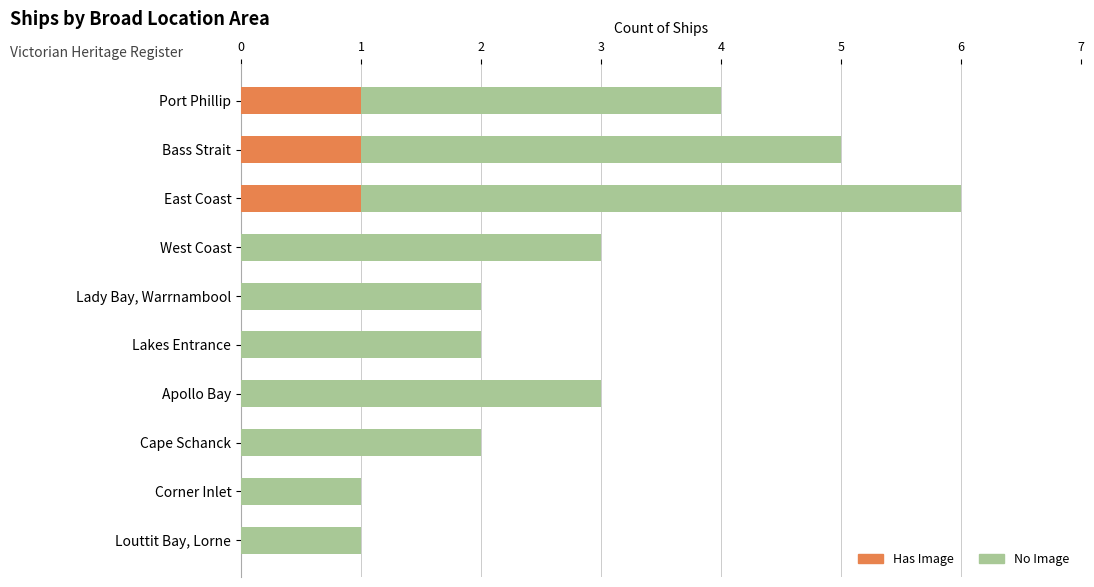

What is the total value across all series at Bass Strait?

5